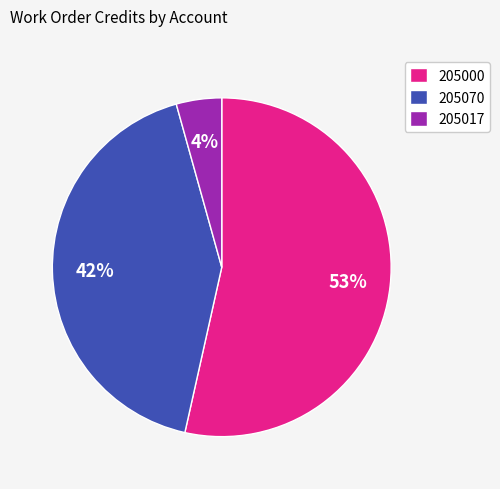

Is it true that 205017 is 11% of the pie?

False